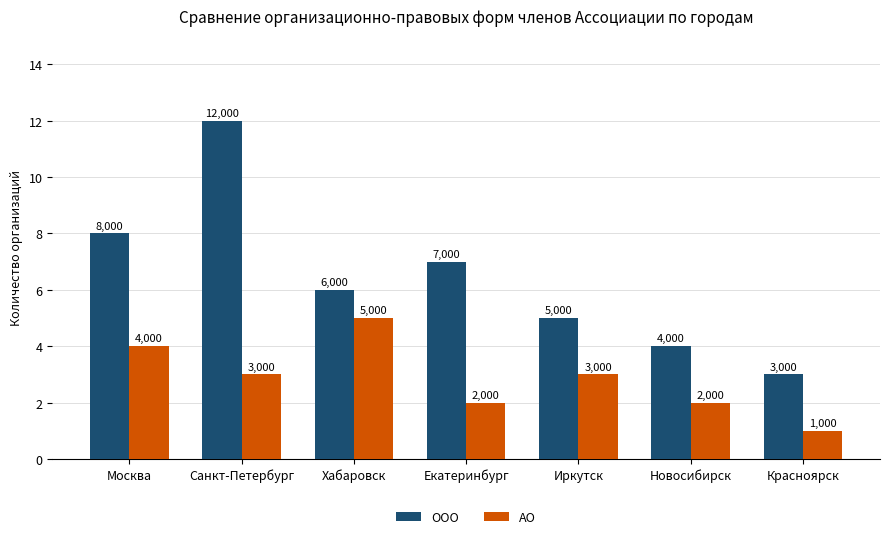

At which category is the sum across all series the highest?

Санкт-Петербург